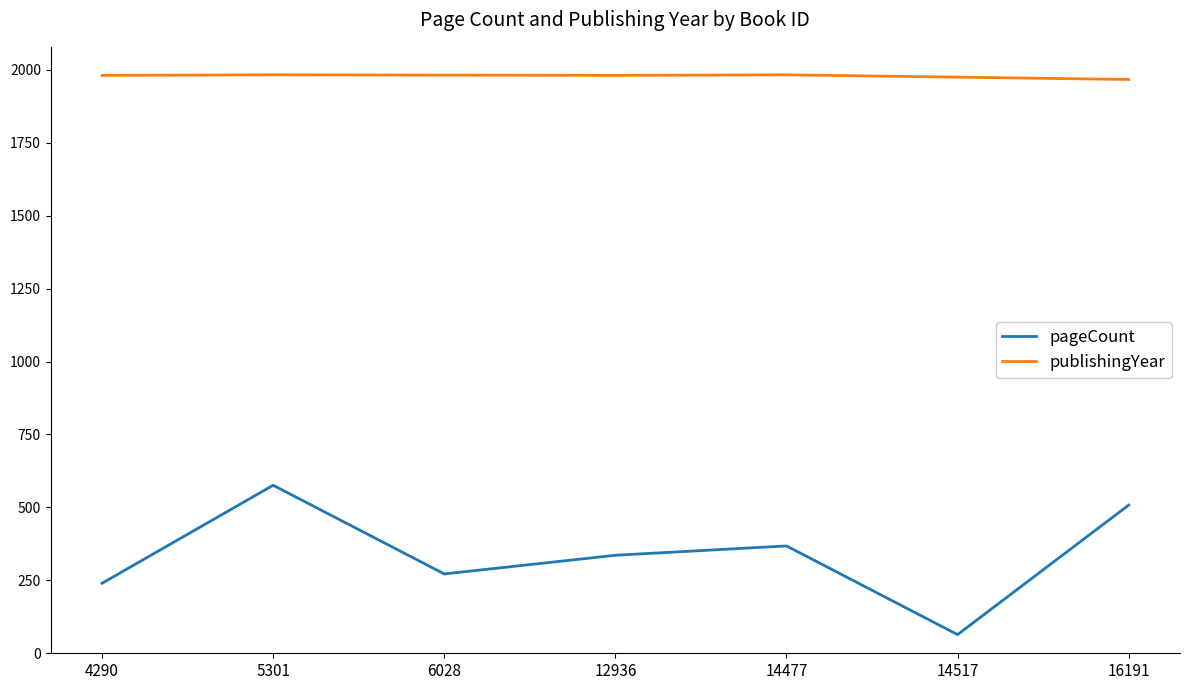

What is the spread (max minus min) of values at 14517?

1911